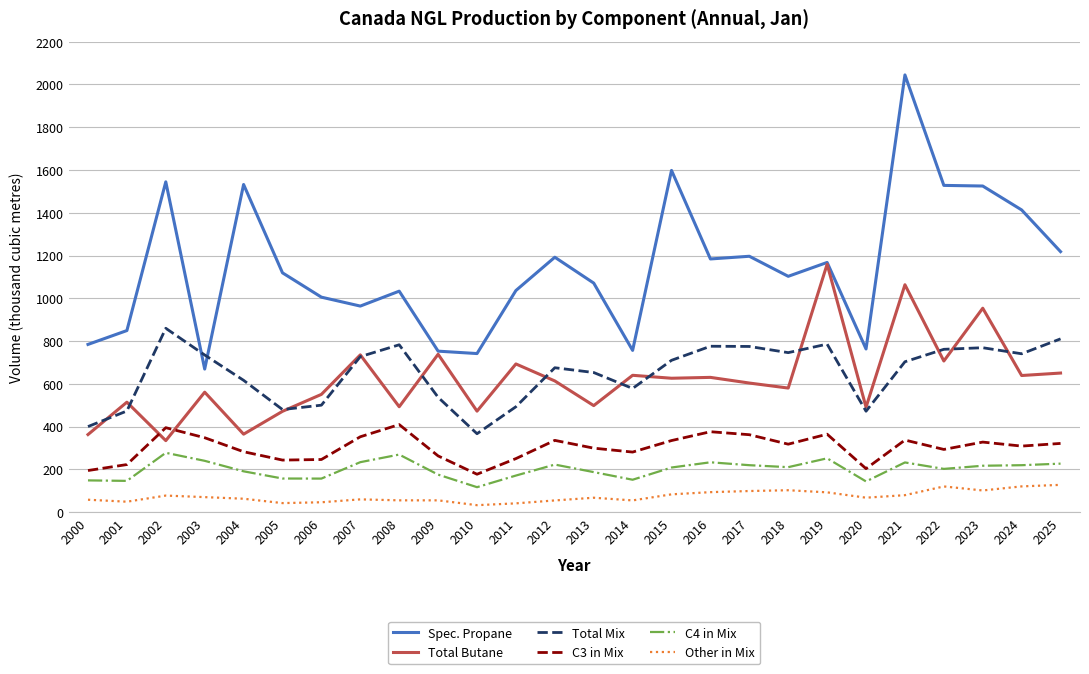

Rank the series by their maximum value, from highest to lowest.

Spec. Propane, Total Butane, Total Mix, C3 in Mix, C4 in Mix, Other in Mix